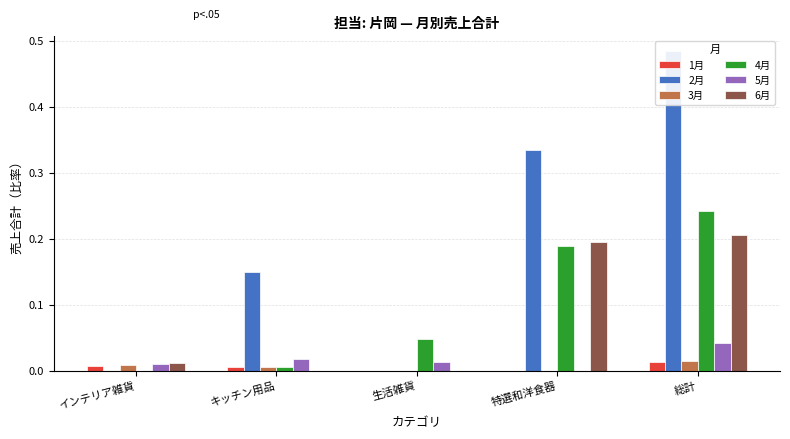

At which category is the sum across all series the highest?

総計